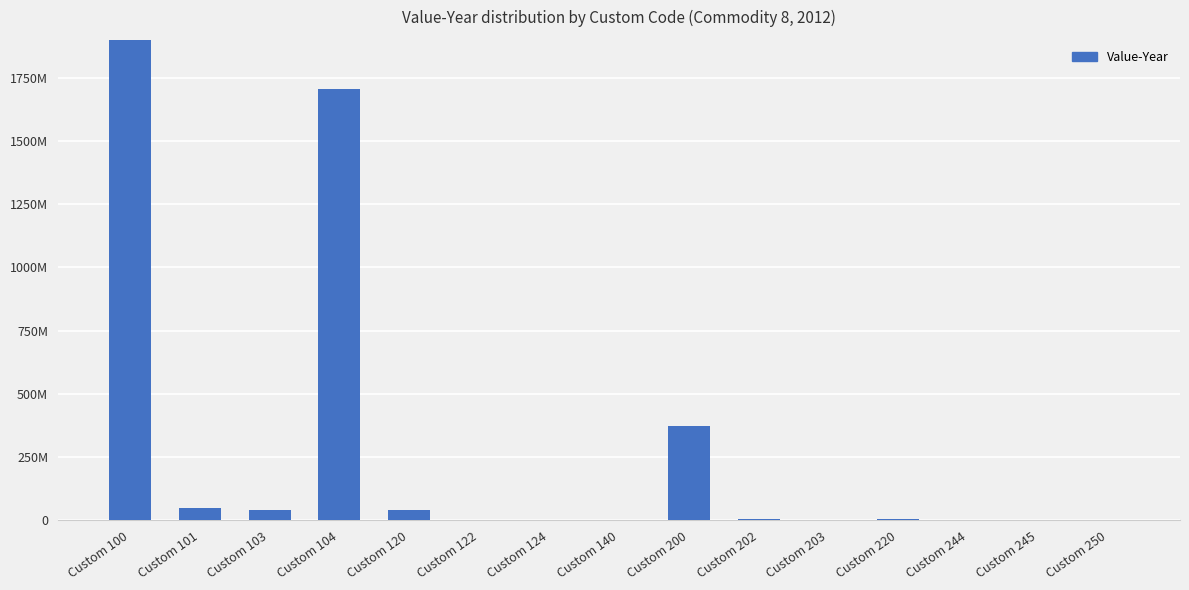

Between Custom 140 and Custom 203, which is larger?

Custom 140